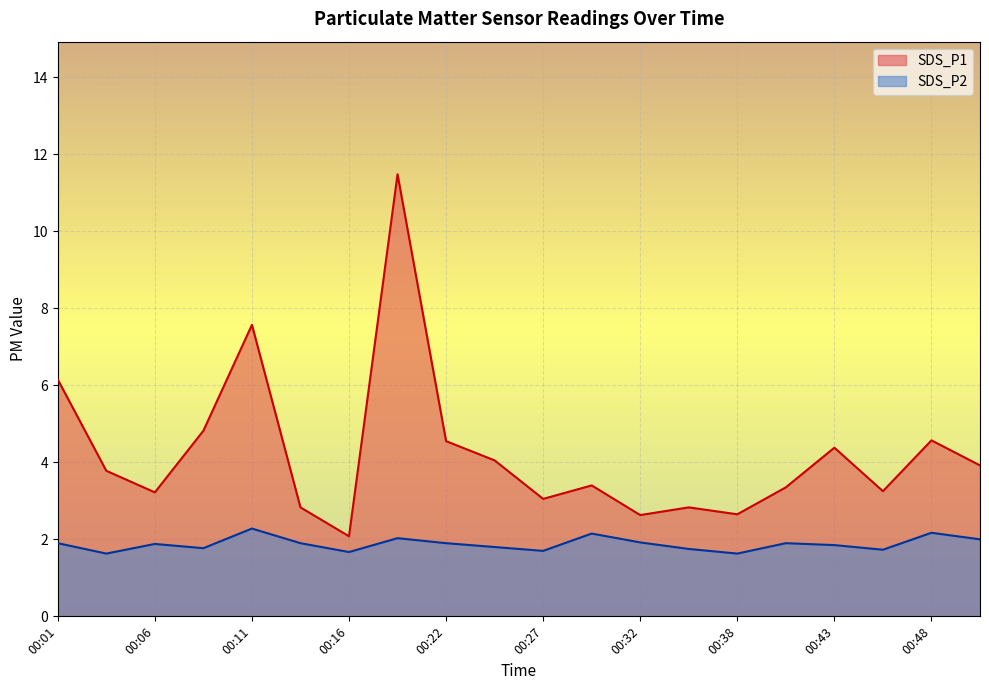

Reading left to right, transcribe all the data shown in this chart.

SDS_P1: 6.2	3.8	3.2	4.8	7.6	2.8	2.1	11.5	4.5	4.0	3.0	3.4	2.6	2.8	2.6	3.4	4.4	3.2	4.6	3.9
SDS_P2: 1.9	1.6	1.9	1.8	2.3	1.9	1.7	2.0	1.9	1.8	1.7	2.1	1.9	1.8	1.6	1.9	1.9	1.7	2.2	2.0